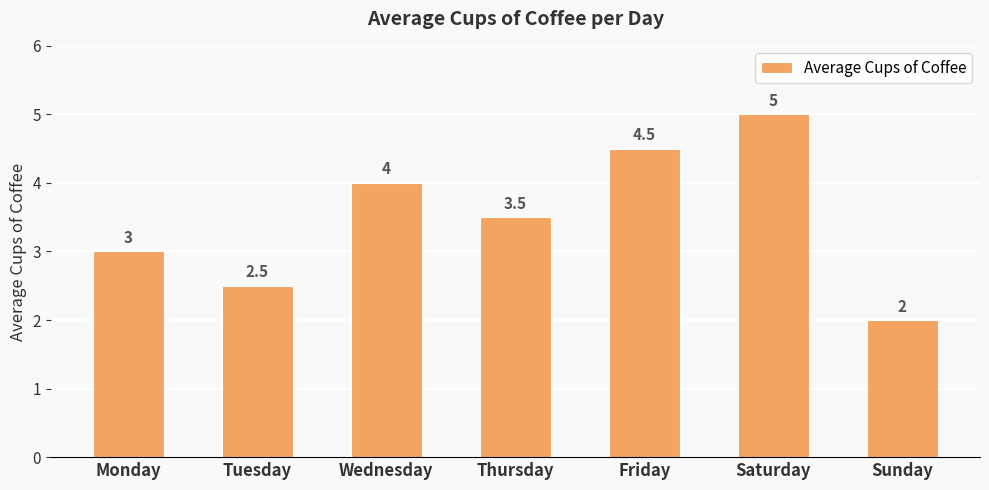

Are the bars horizontal?

No